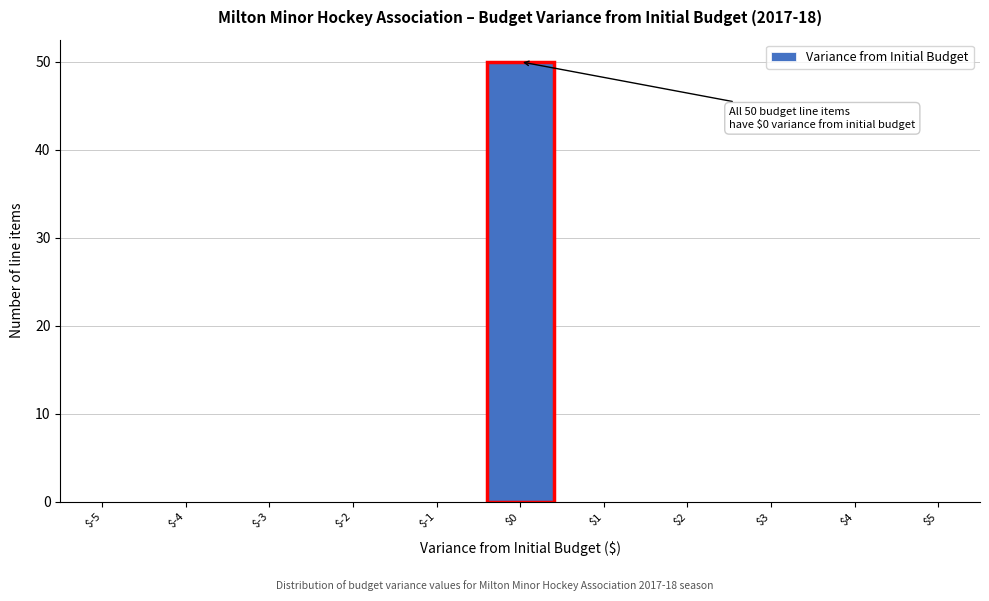

Which range on the x-axis has the tallest bar?

-0.5 to 0.5